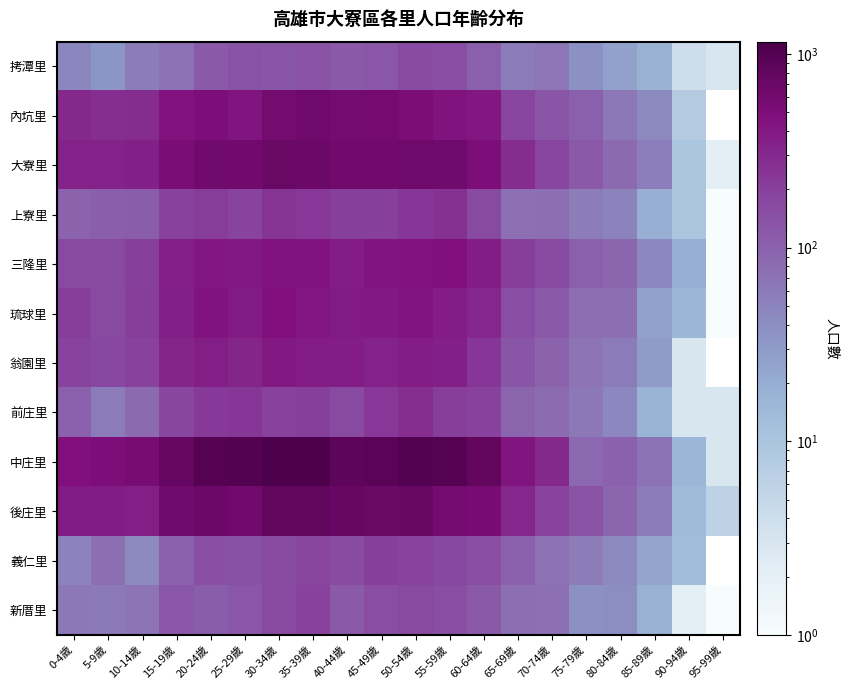

Rank the categories by 琉球里 value from highest to lowest.

30-34歲, 20-24歲, 50-54歲, 35-39歲, 45-49歲, 25-29歲, 40-44歲, 55-59歲, 15-19歲, 60-64歲, 10-14歲, 0-4歲, 5-9歲, 65-69歲, 70-74歲, 75-79歲, 80-84歲, 85-89歲, 90-94歲, 95-99歲